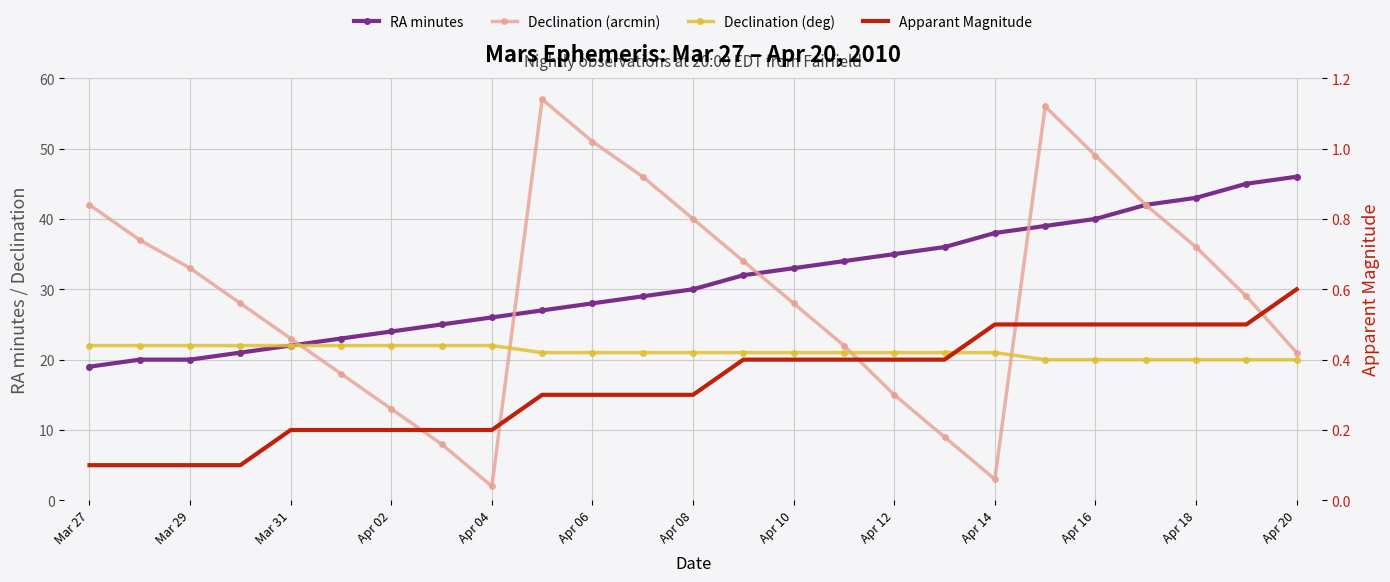

How many times do Declination (arcmin) and Declination (deg) cross each other?

4